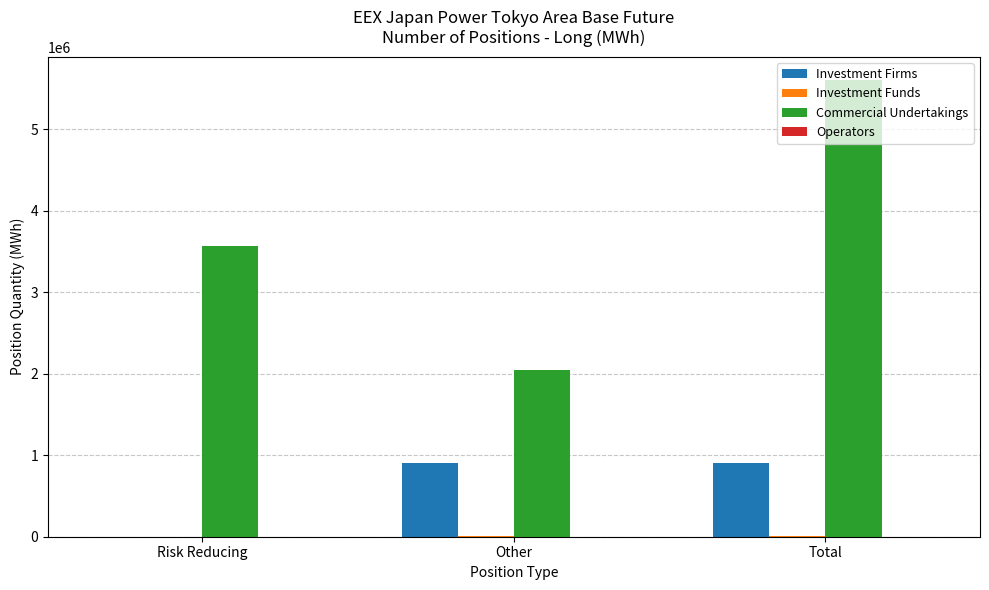

What is the highest value of the Investment Firms series?

909576